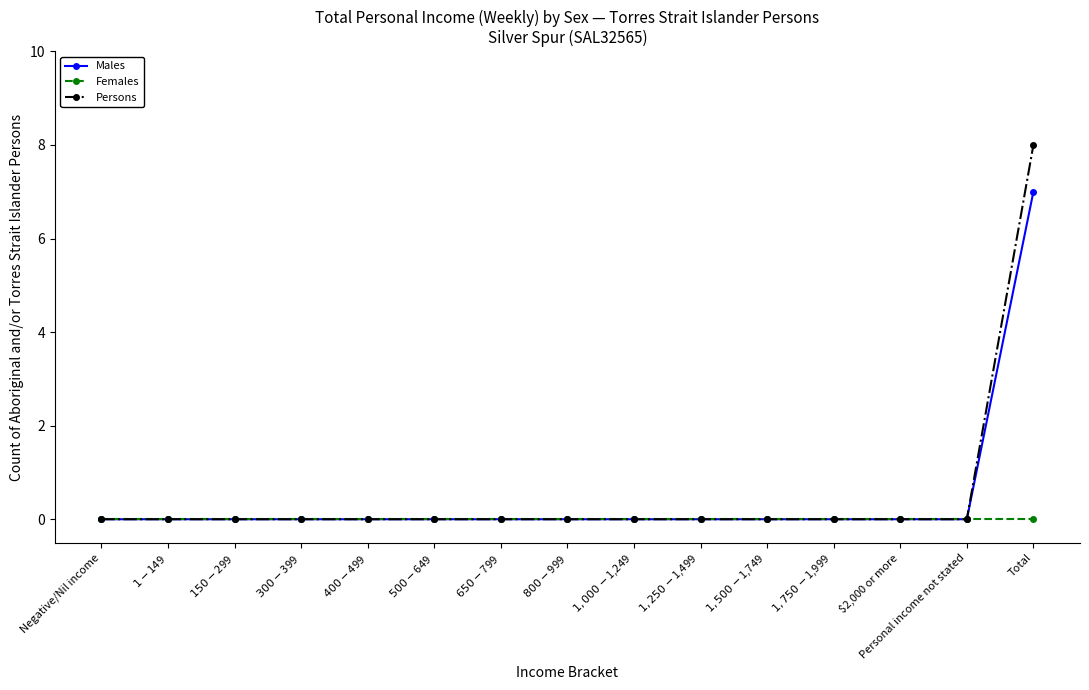

The Females series shows 0 at $1,750-$1,999. True or false?

True